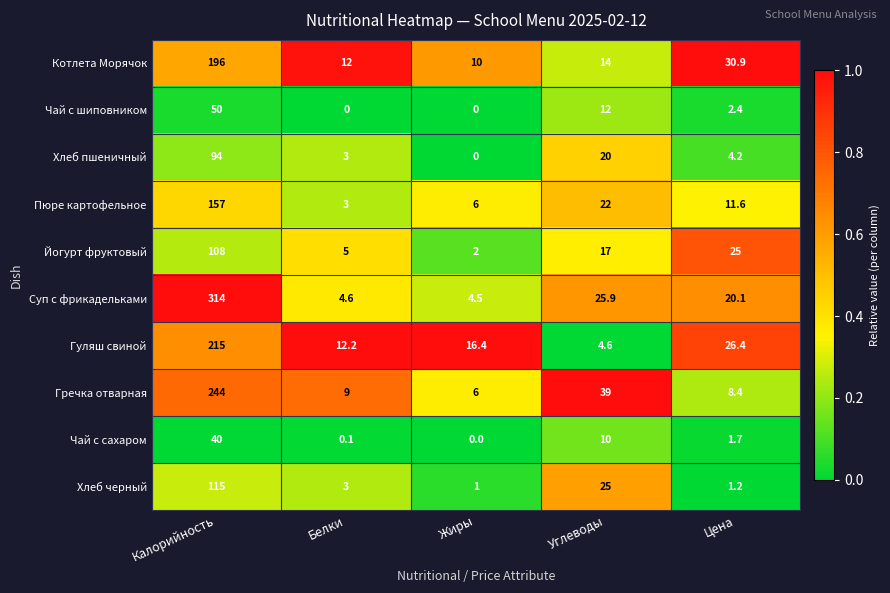

Which series changed the most between Калорийность and Белки?

Суп с фрикадельками